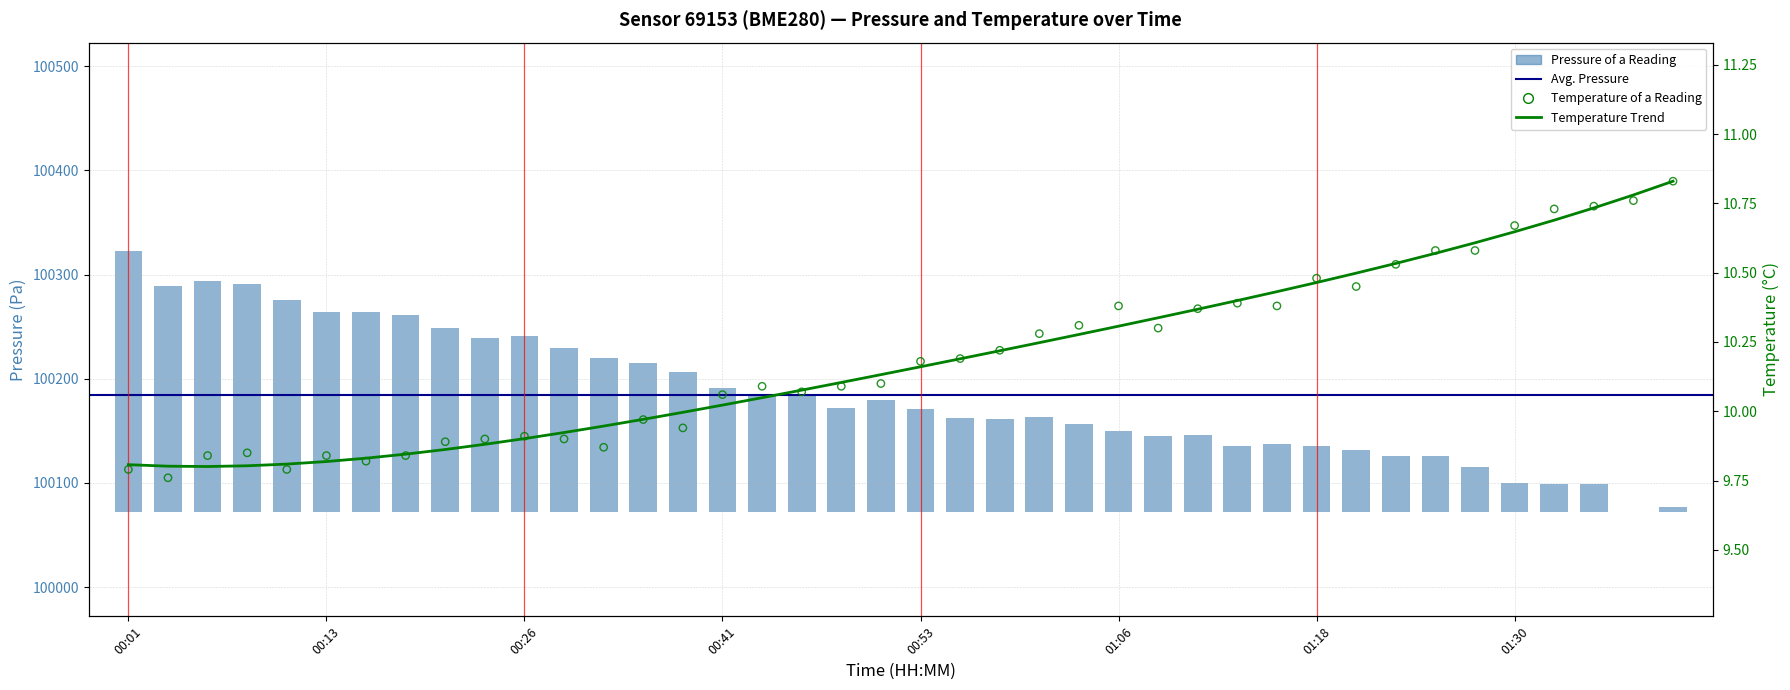

Is the value of temperature at 10 greater than the value of pressure at 01:30?

No